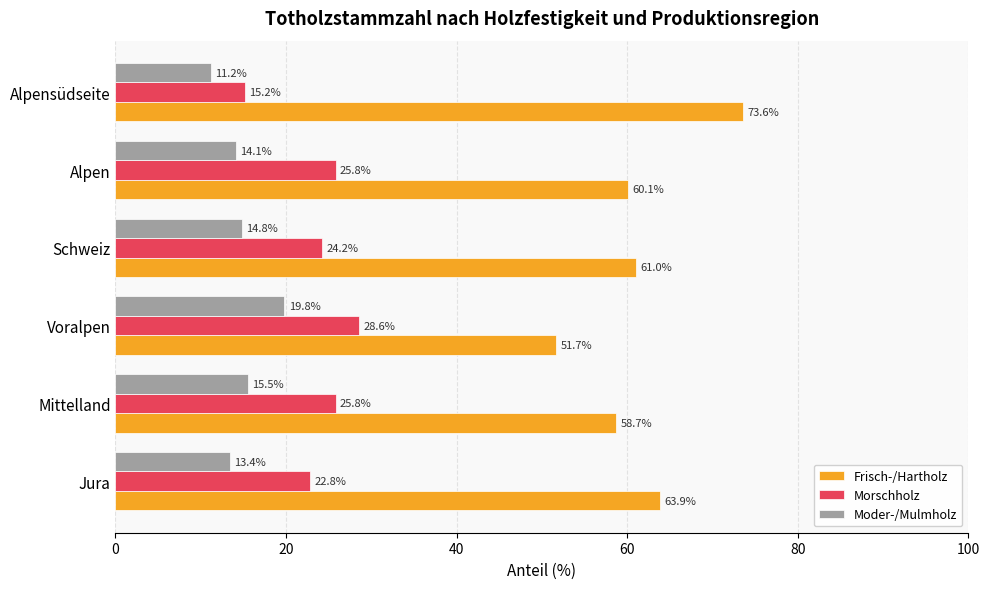

At Schweiz, list the series in order from largest to smallest.

Frisch-/Hartholz, Morschholz, Moder-/Mulmholz